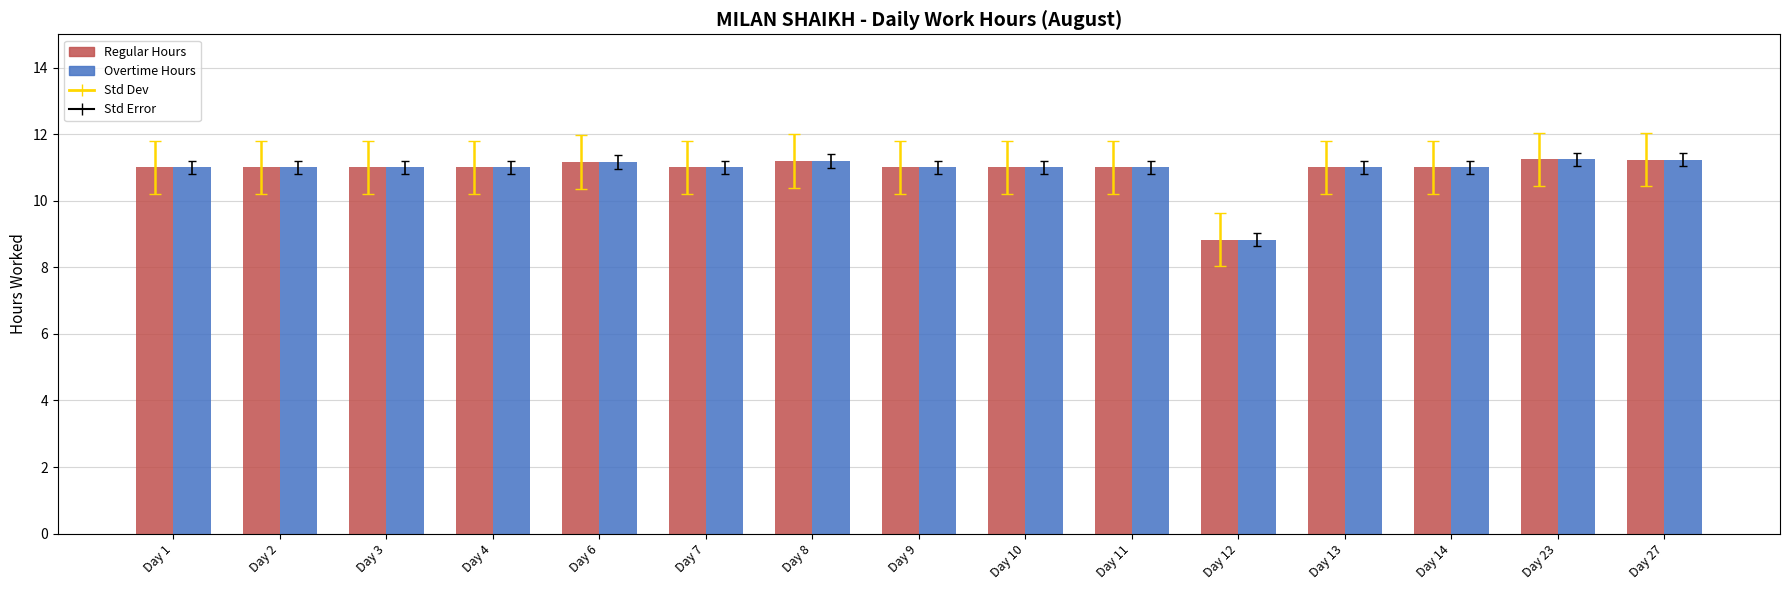

Reading left to right, what are all the values shown in this chart?

Regular Hours: Day 1=11.0	Day 2=11.0	Day 3=11.0	Day 4=11.0	Day 6=11.2	Day 7=11.0	Day 8=11.2	Day 9=11.0	Day 10=11.0	Day 11=11.0	Day 12=8.8	Day 13=11.0	Day 14=11.0	Day 23=11.2	Day 27=11.2
Overtime Hours: Day 1=11.0	Day 2=11.0	Day 3=11.0	Day 4=11.0	Day 6=11.2	Day 7=11.0	Day 8=11.2	Day 9=11.0	Day 10=11.0	Day 11=11.0	Day 12=8.8	Day 13=11.0	Day 14=11.0	Day 23=11.2	Day 27=11.2